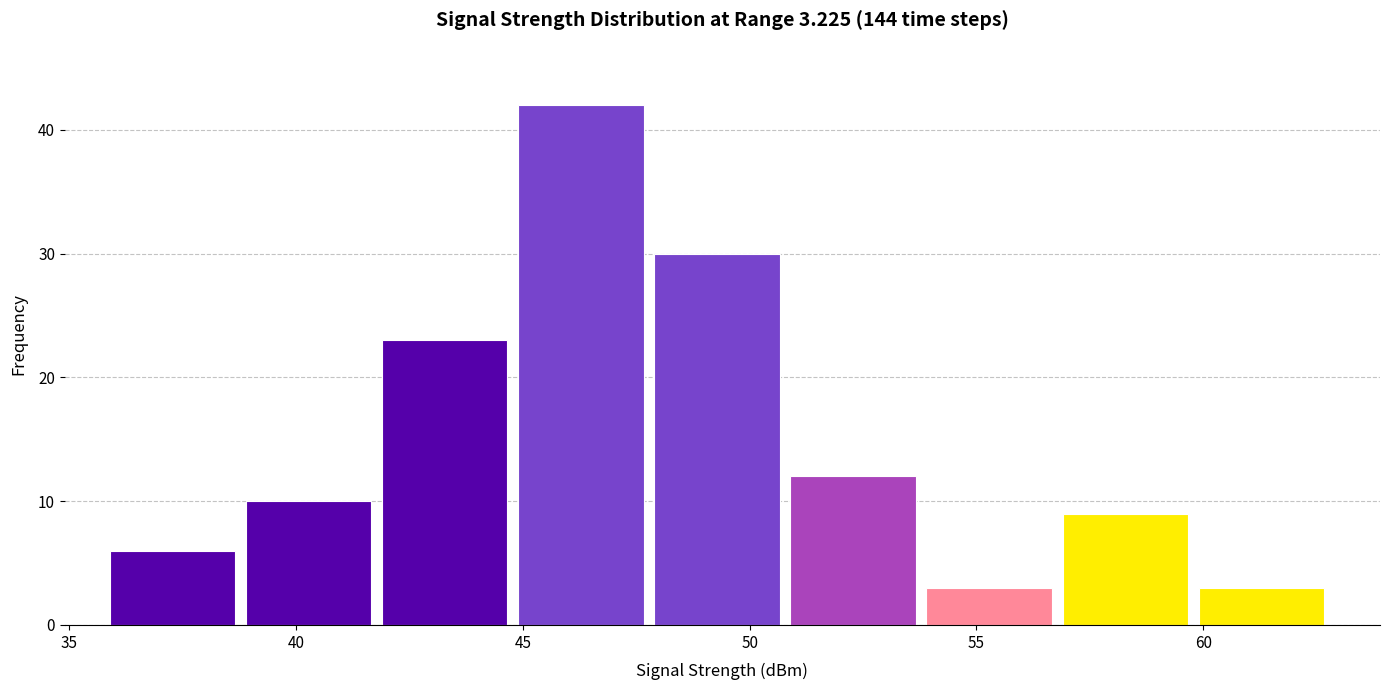

What is the height of the bar covering 38.9 to 41.9 on the x-axis? Neither the bar edges nor the heights are printed on the chart, so give them approximately, as read against the axes.

10